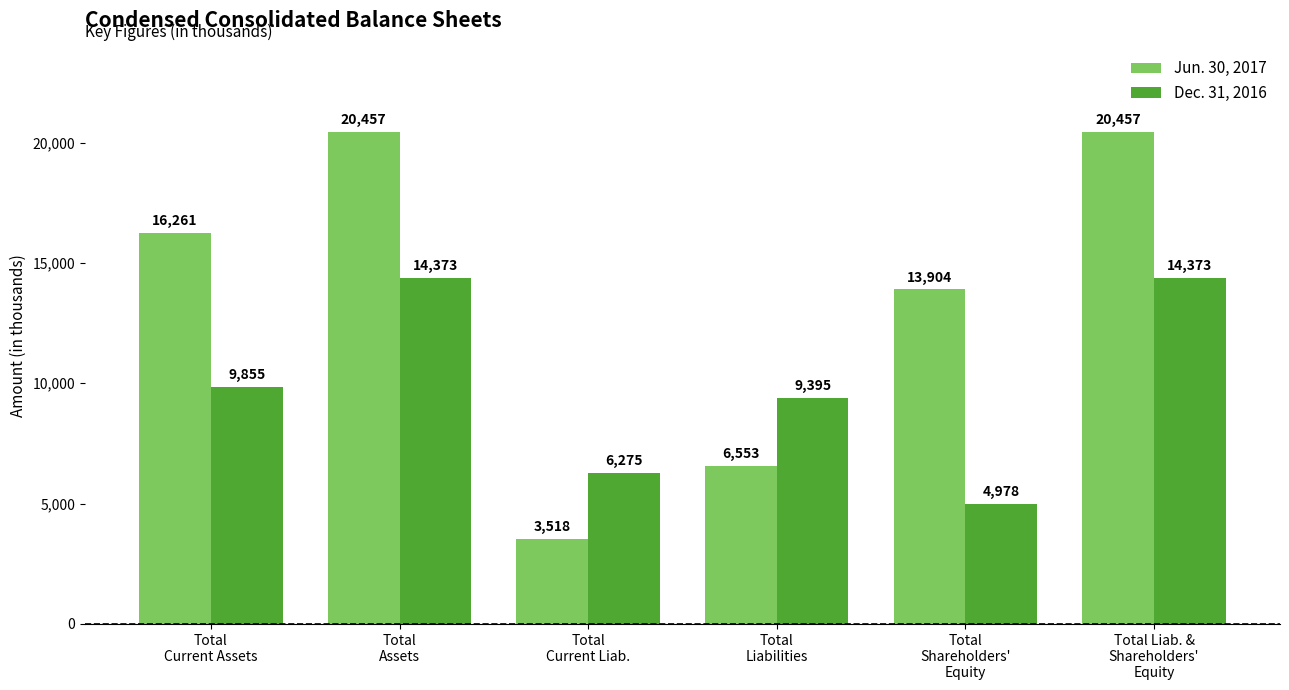

What is the lowest value of the Dec. 31, 2016 series?

4978